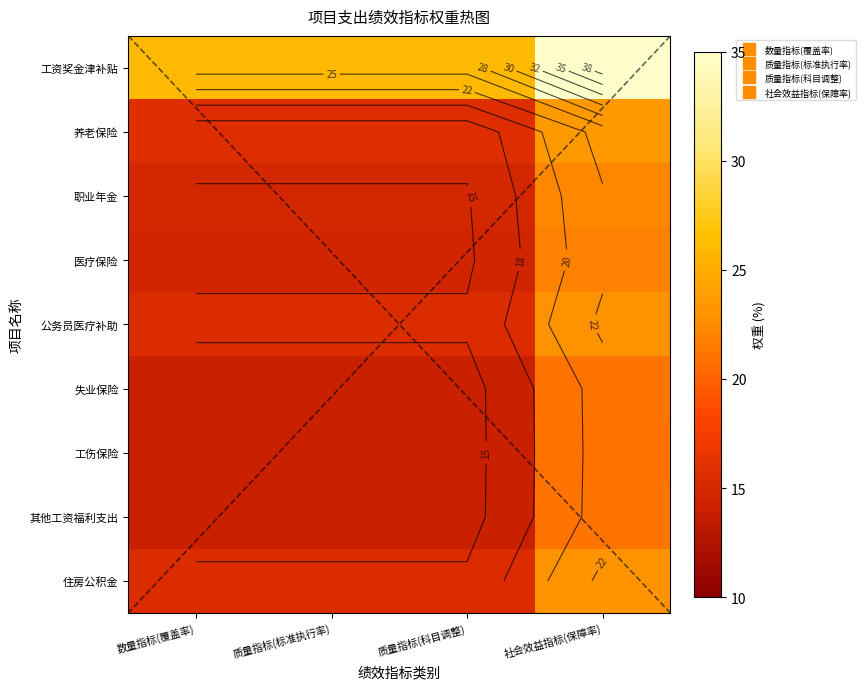

Rank the series by their maximum value, from lowest to highest.

工伤保险, 失业保险, 其他工资福利支出, 医疗保险, 职业年金, 公务员医疗补助, 住房公积金, 养老保险, 工资奖金津补贴